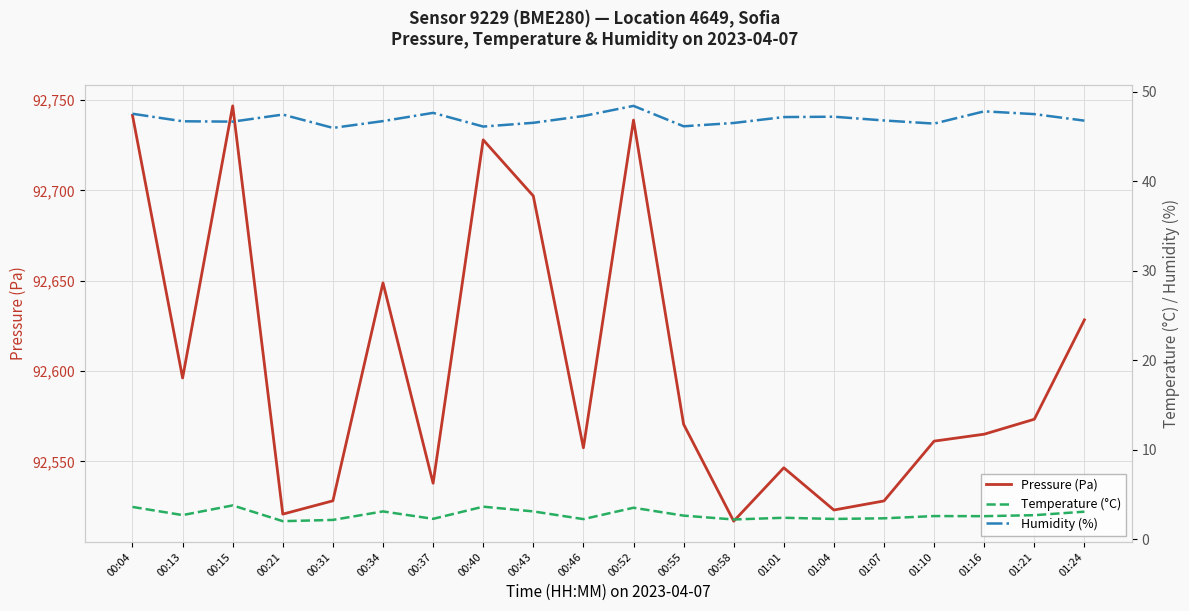

What value does the Pressure (Pa) series have at 00:43?

92696.9